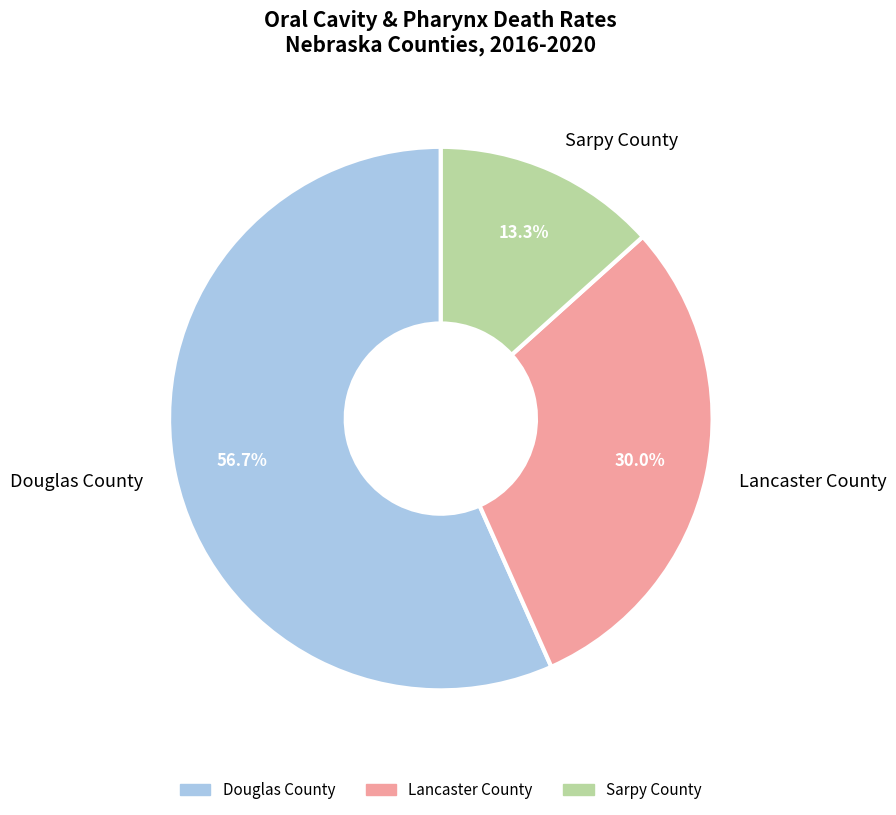

The Douglas County slice represents 45% of the pie. True or false?

False